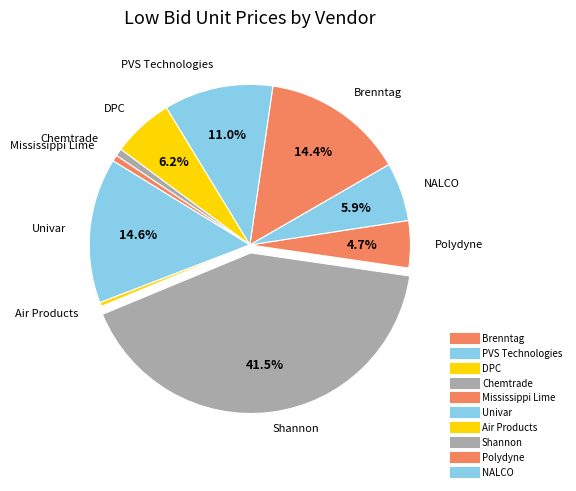

To the nearest percent, what portion does Brenntag represent?

14%